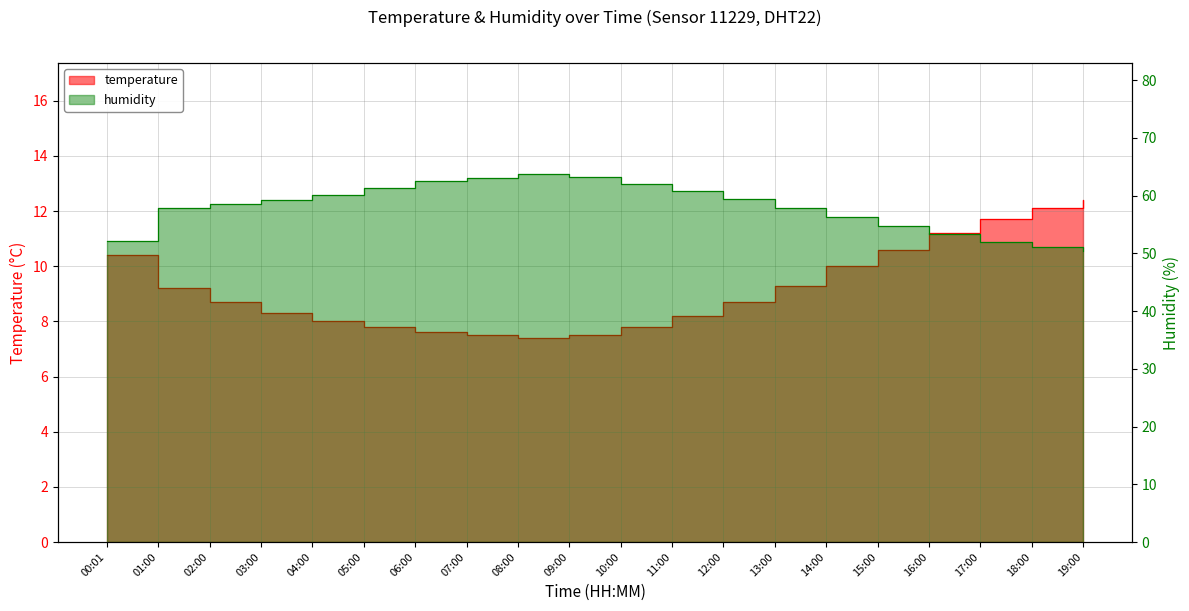

How many data points does each series have?

20